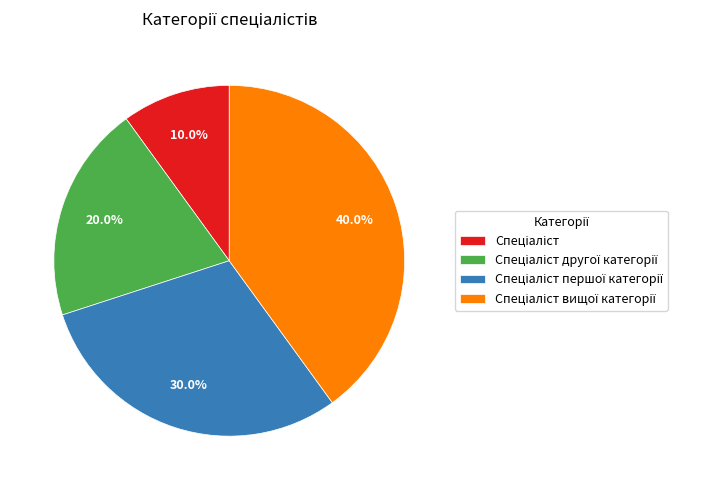

Is there any slice that represents more than half of the pie?

No